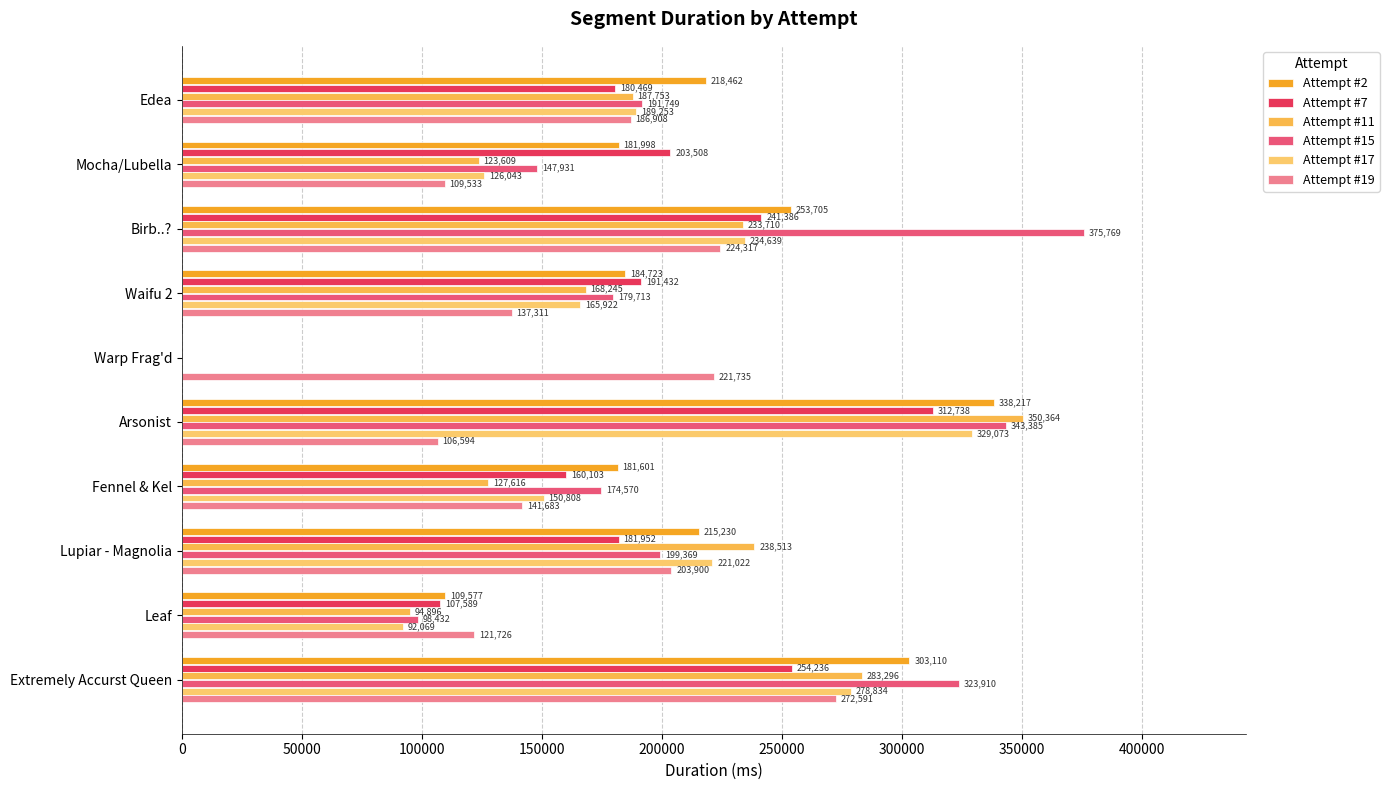

How many positive values does the Attempt #2 series have?

9